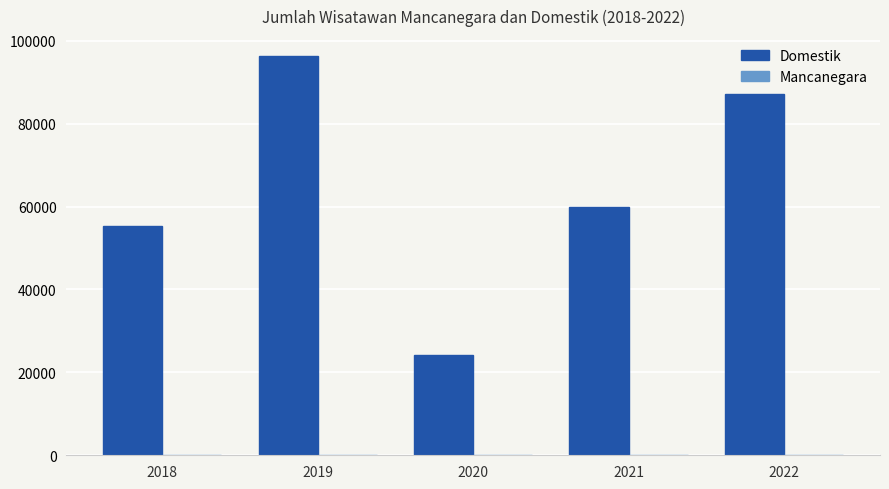

How many groups of bars are there?

5